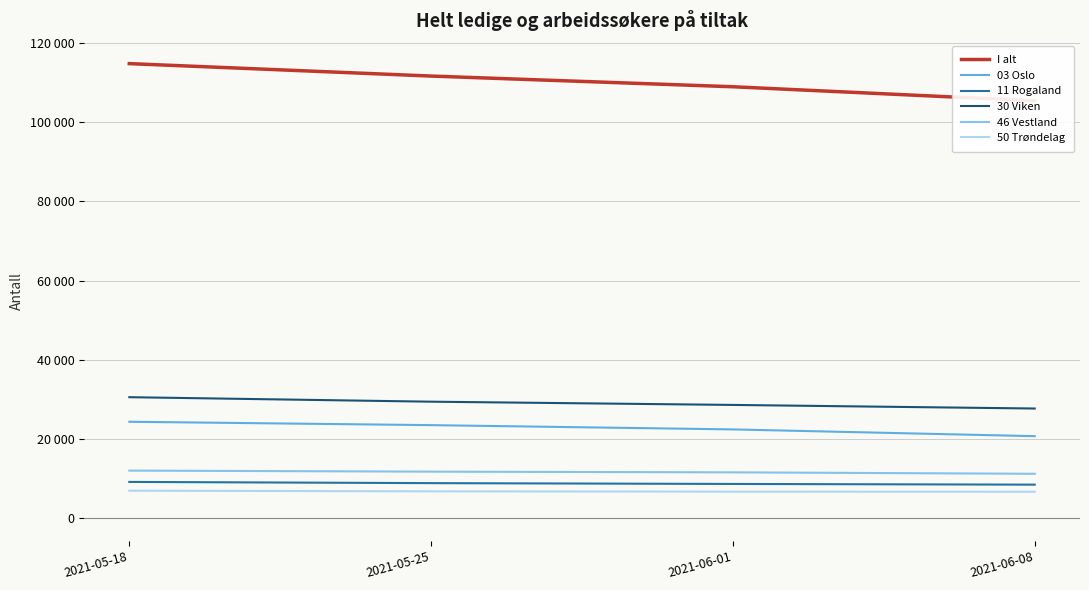

Rank the series by their maximum value, from lowest to highest.

50 Trøndelag, 11 Rogaland, 46 Vestland, 03 Oslo, 30 Viken, I alt